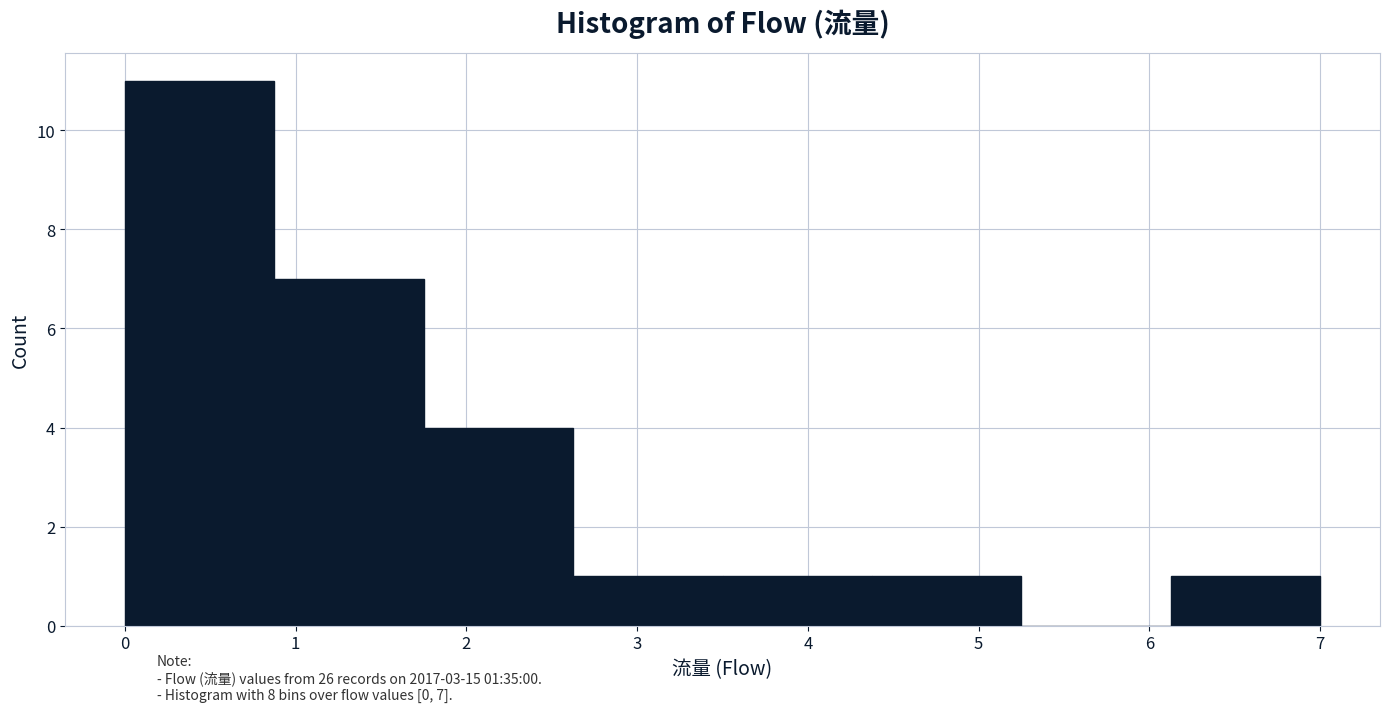

Which range on the x-axis has the tallest bar?

0.0 to 0.9